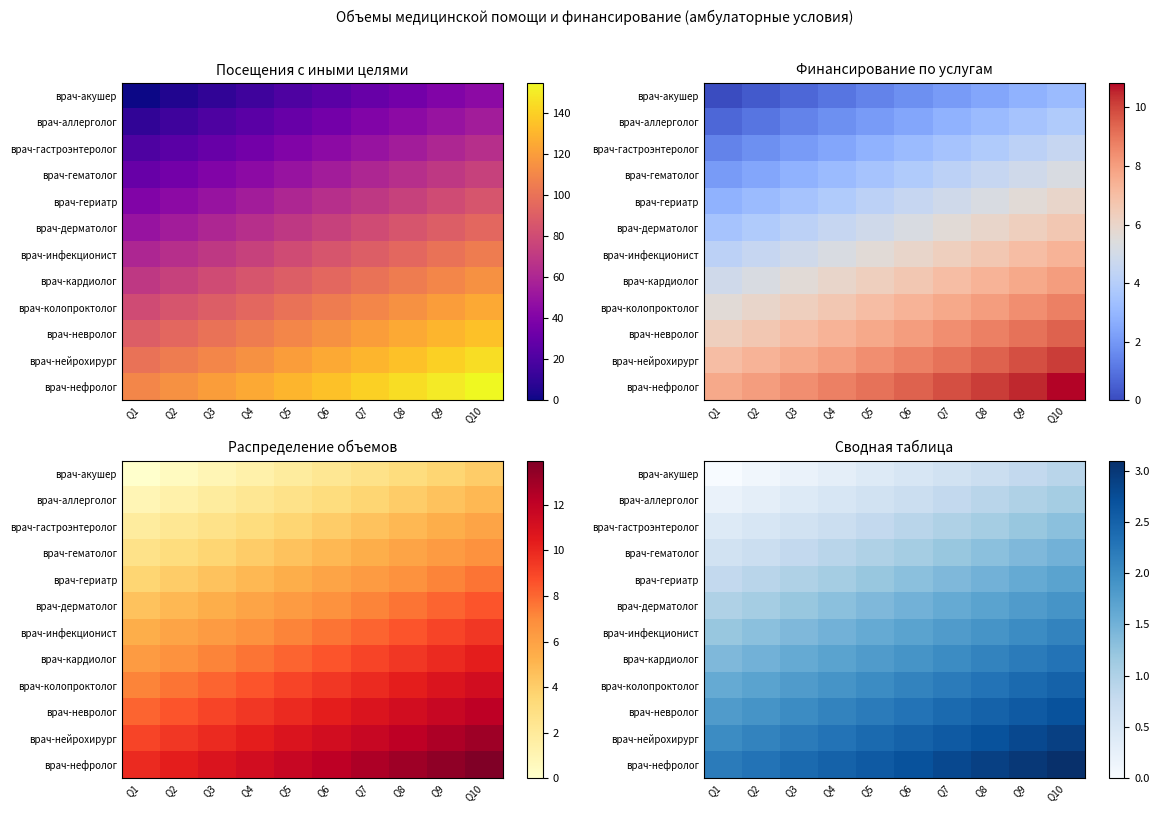

What is the difference between the highest and lowest values at Q10?

2.2